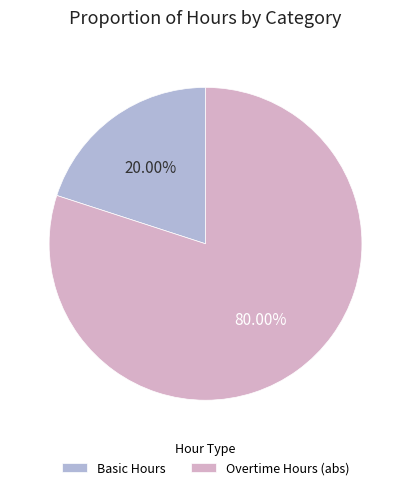

Is the sum of Basic Hours and Overtime Hours (abs) greater than half?

Yes